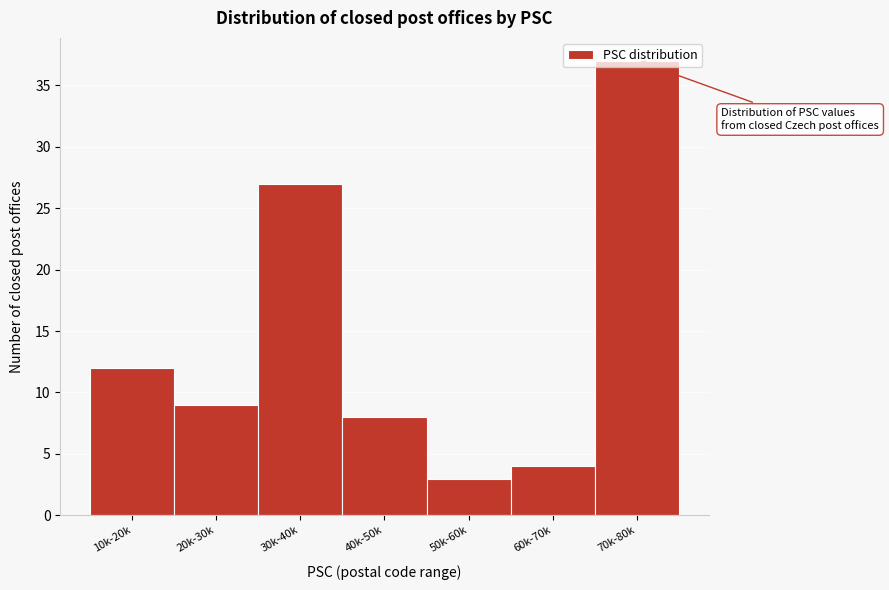

What is the sum of all values?

100